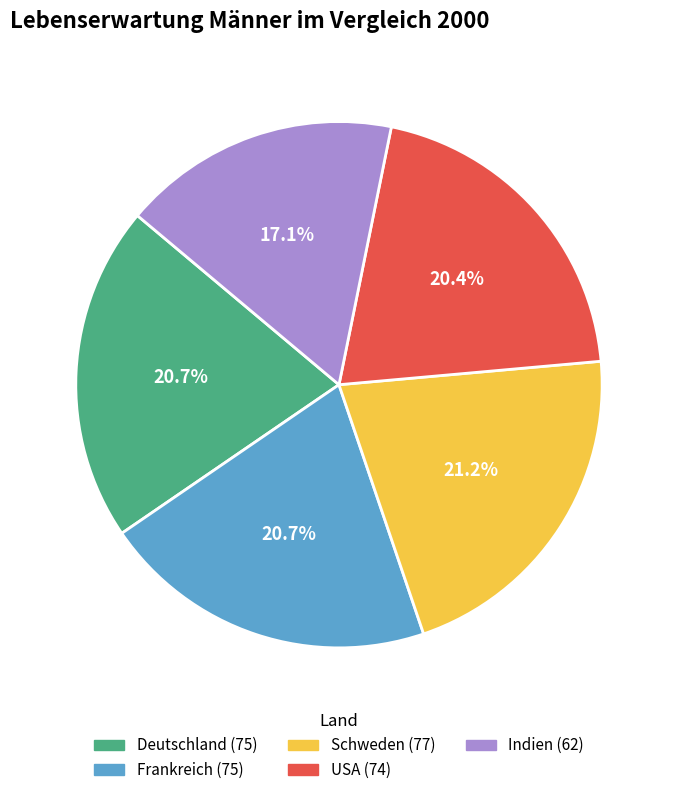

Is there any slice that represents more than half of the pie?

No